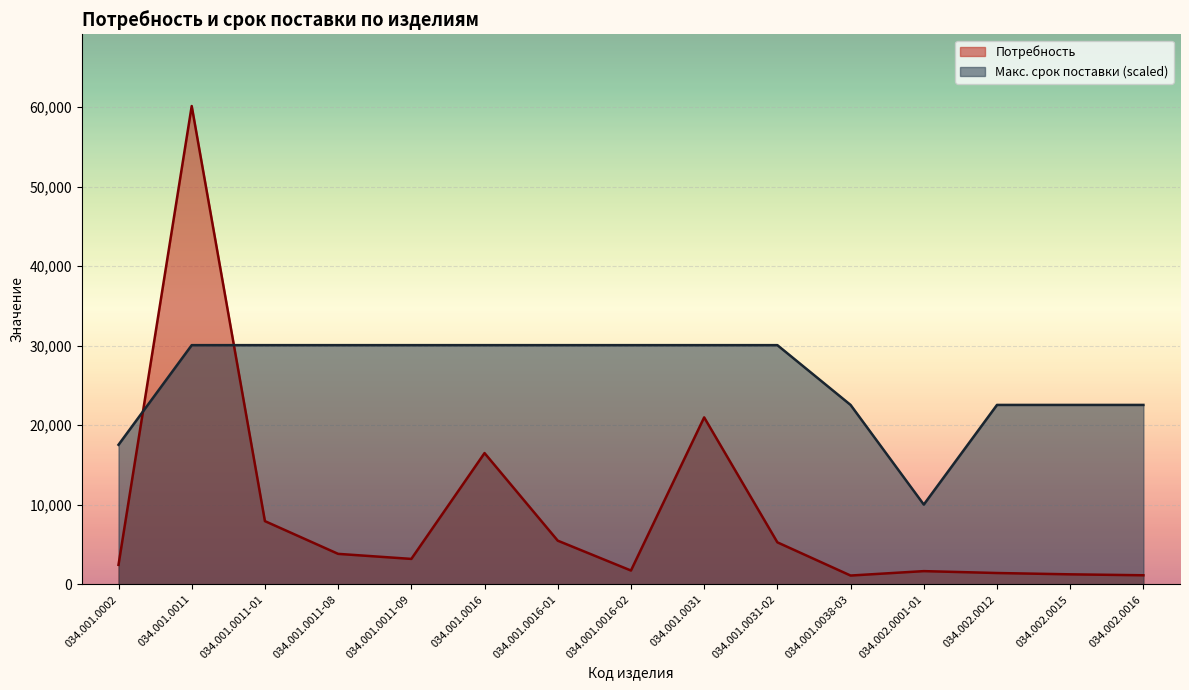

Does the chart display data point markers on the line(s)?

No